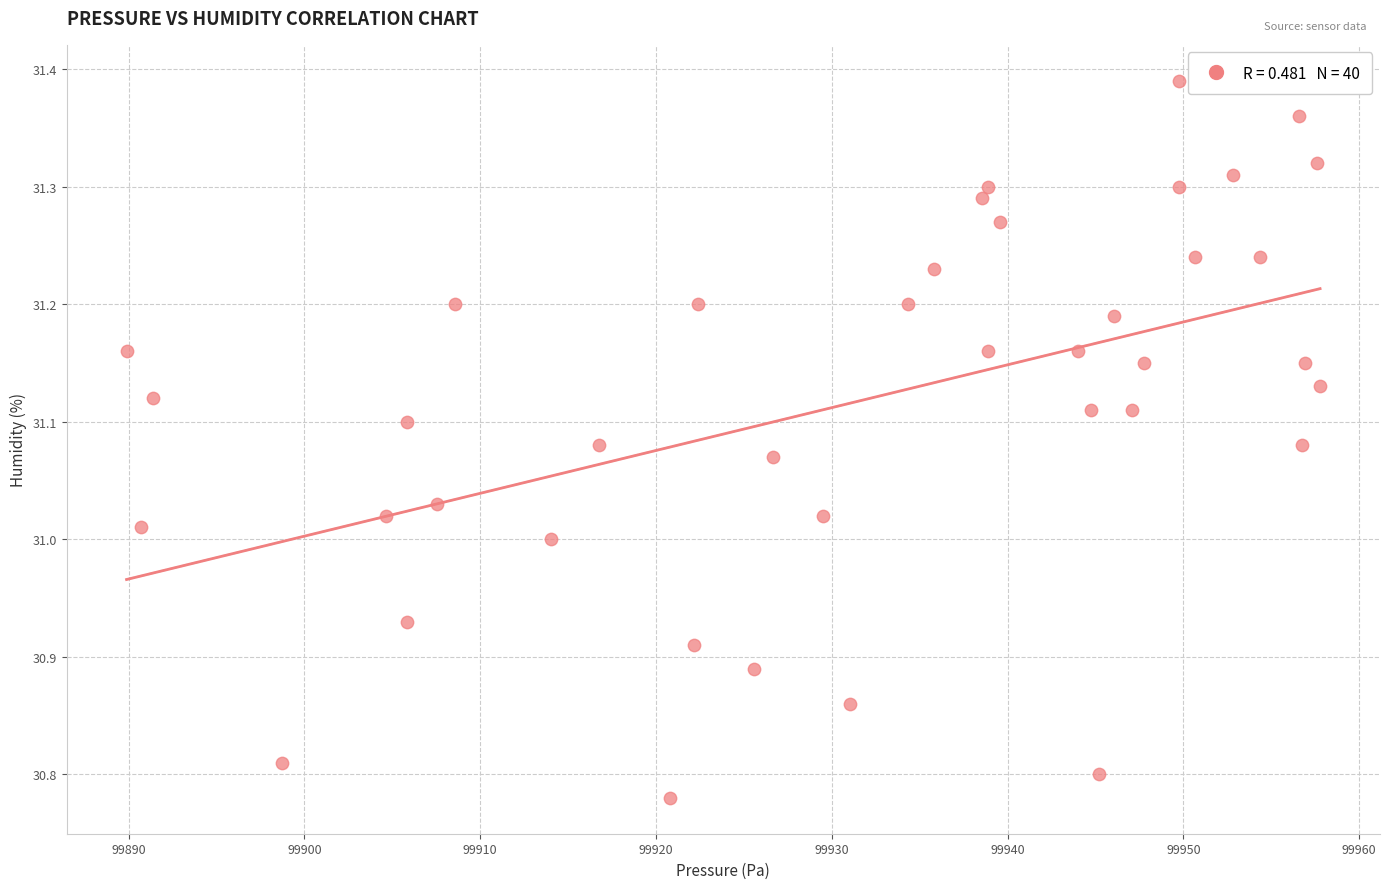

What is the range of X values (max minus min)?

67.9